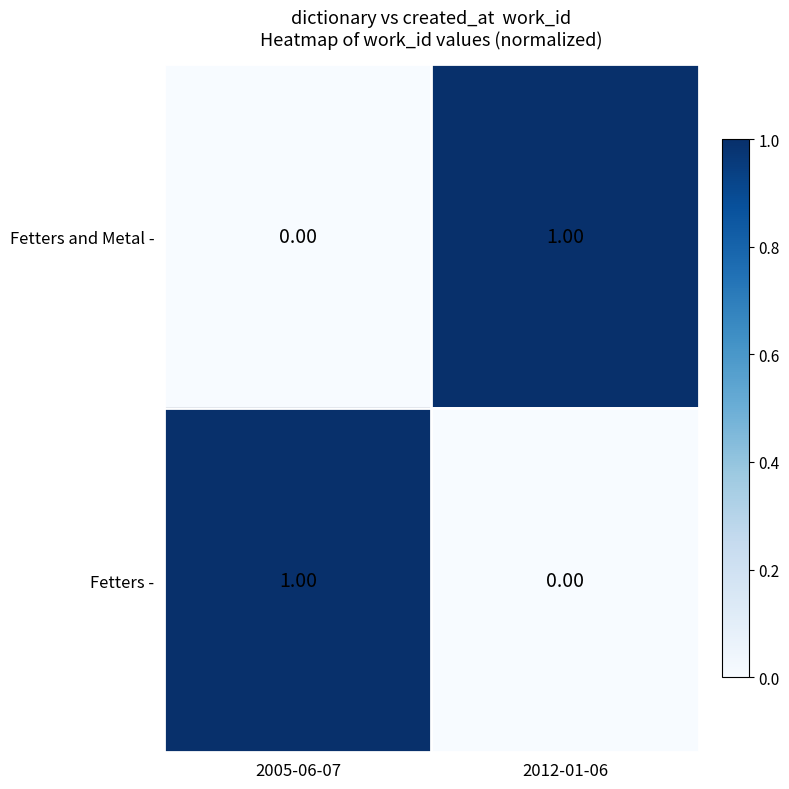

What is the spread (max minus min) of values at 2005-06-07?

1